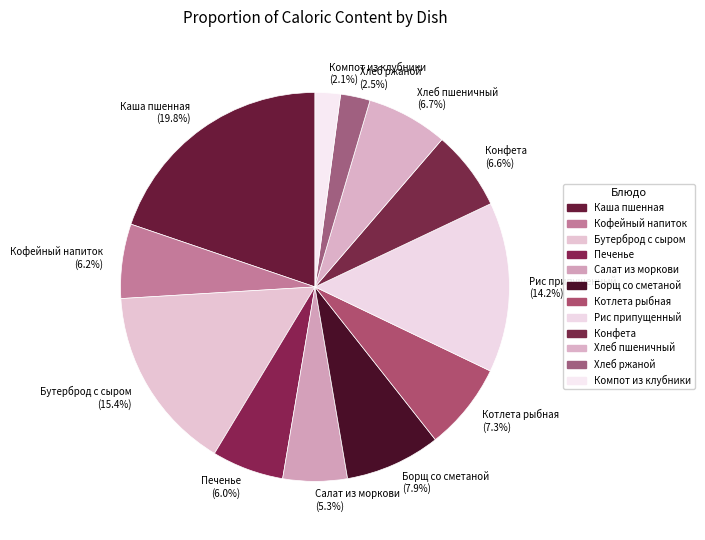

To the nearest percent, what is the difference between the Бутерброд с сыром and Конфета slice percentages?

9%